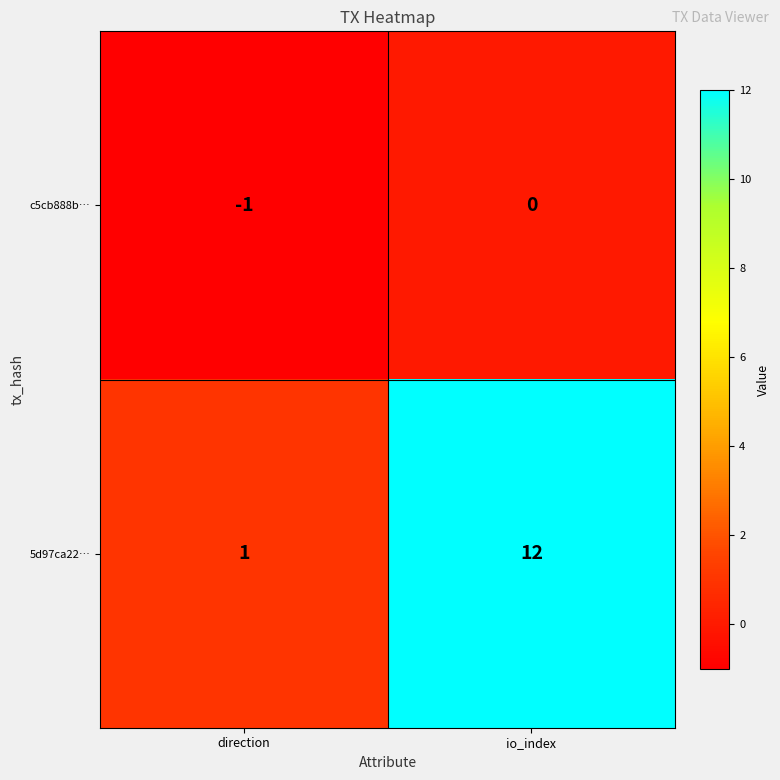

At which category is the sum across all series the highest?

io_index